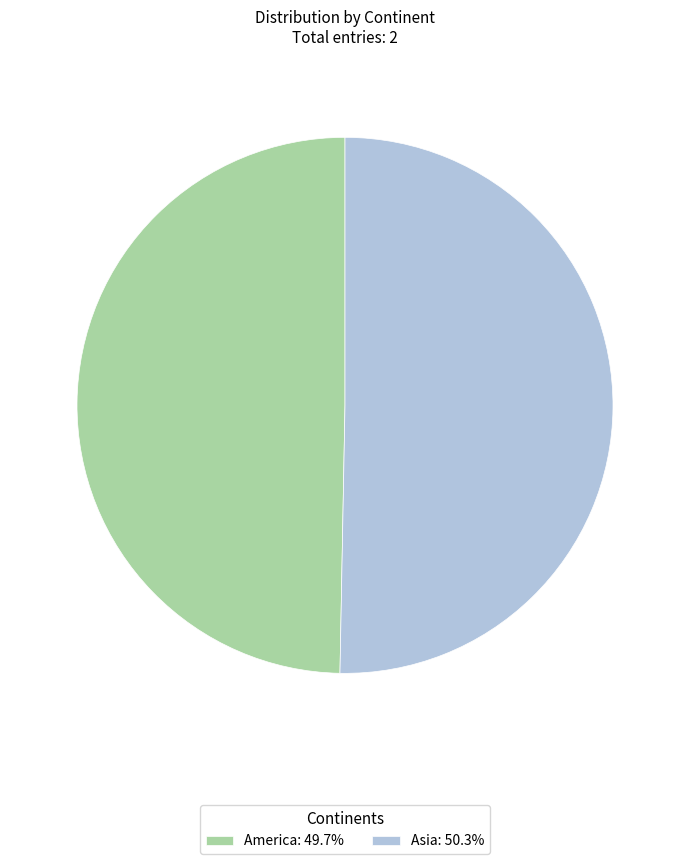

Which category accounts for the majority?

Asia